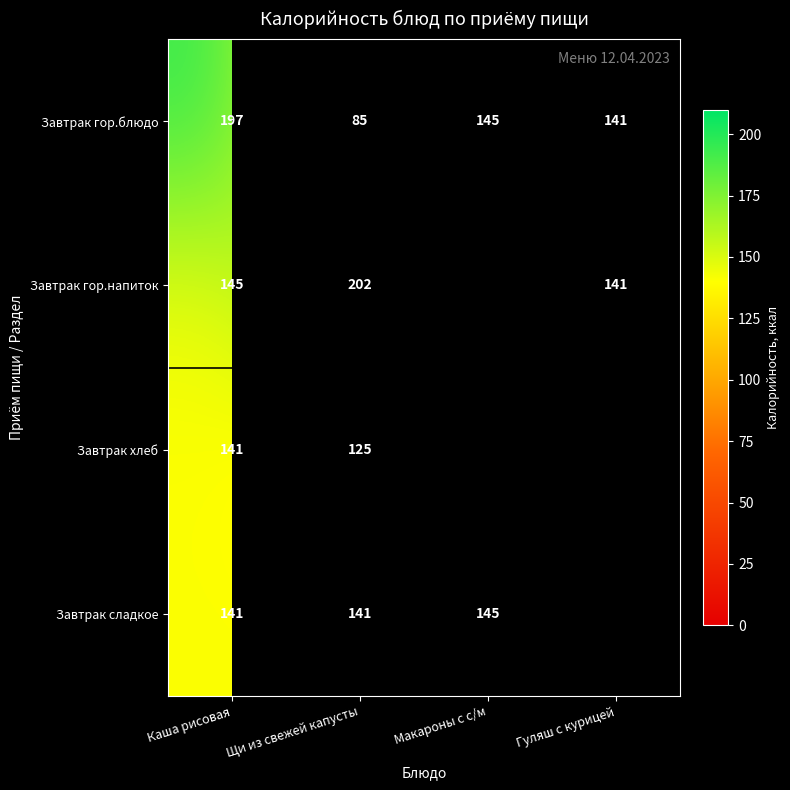

What is the smallest value displayed?

84.8